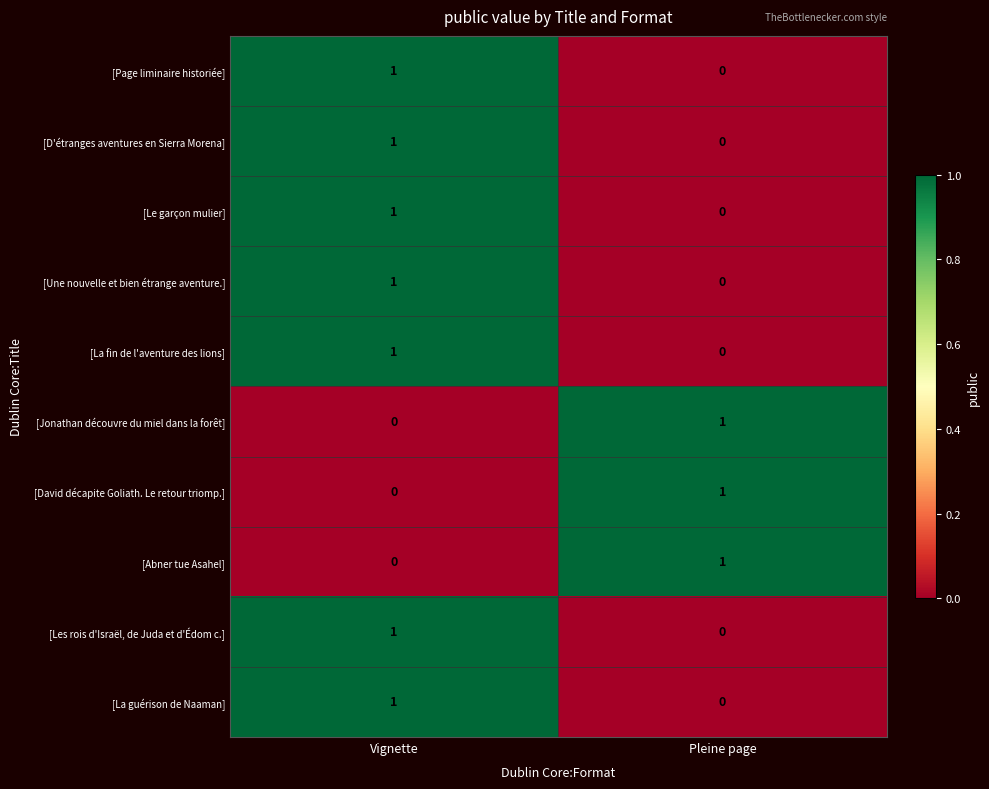

The value of [Page liminaire historiée] at Vignette is 1. True or false?

True